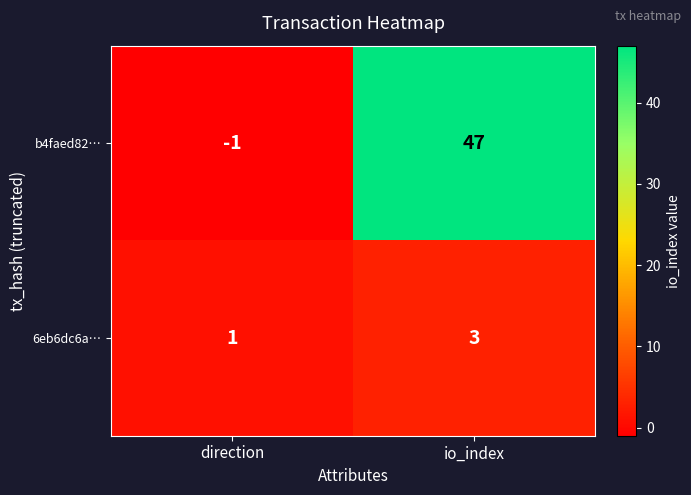

Which series has the widest spread of values?

b4faed82…